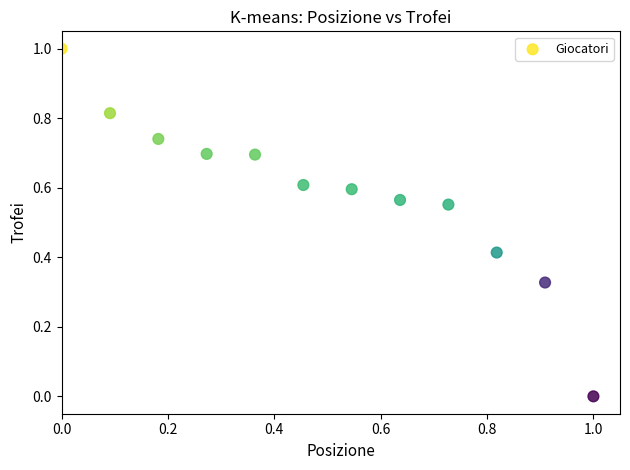

What is the average X value?

0.5